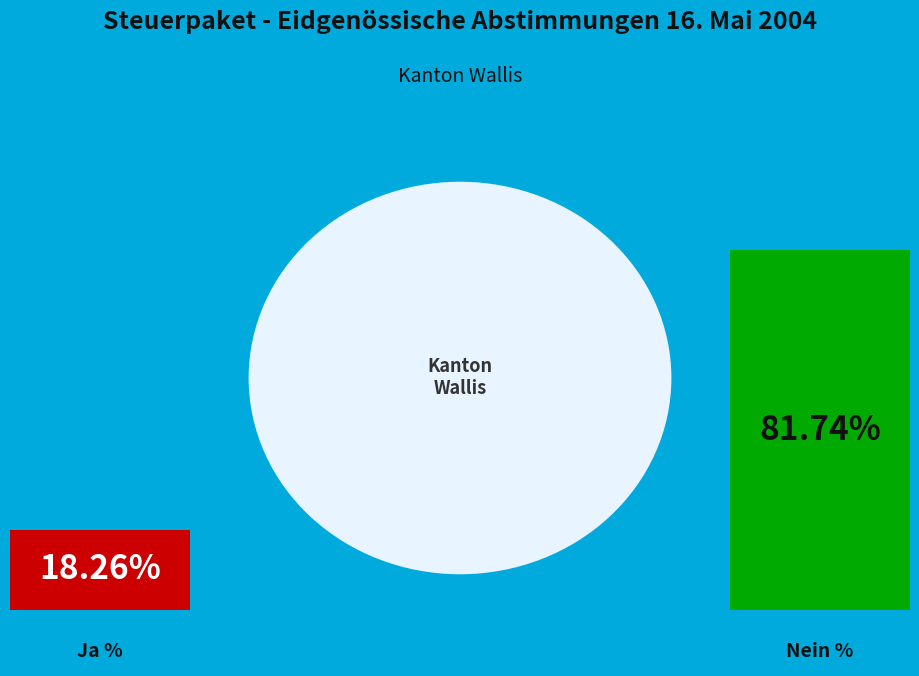

How many segments does this pie chart have?

2